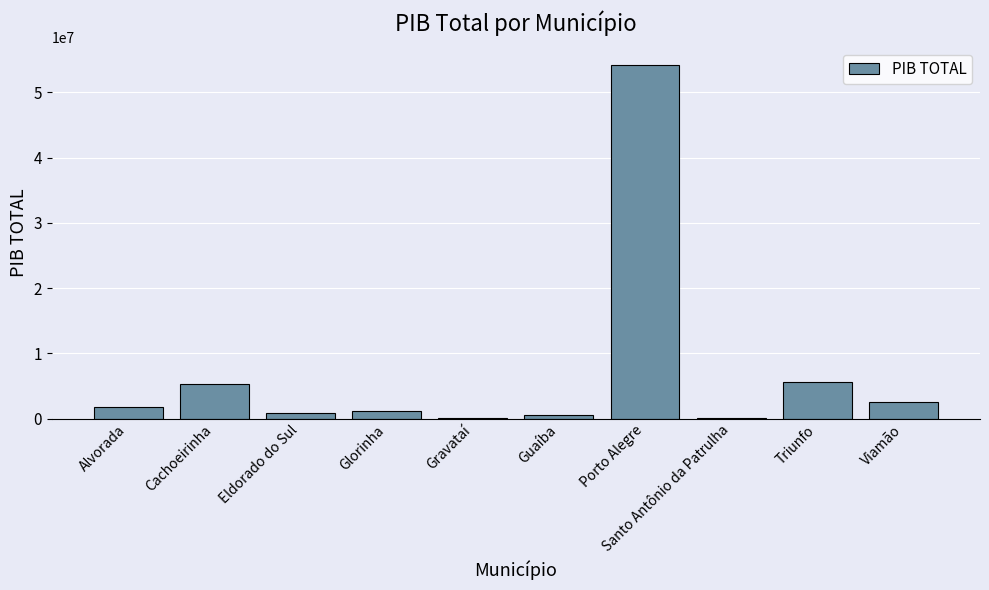

Where is the data nearest to the value 27119404?

Triunfo